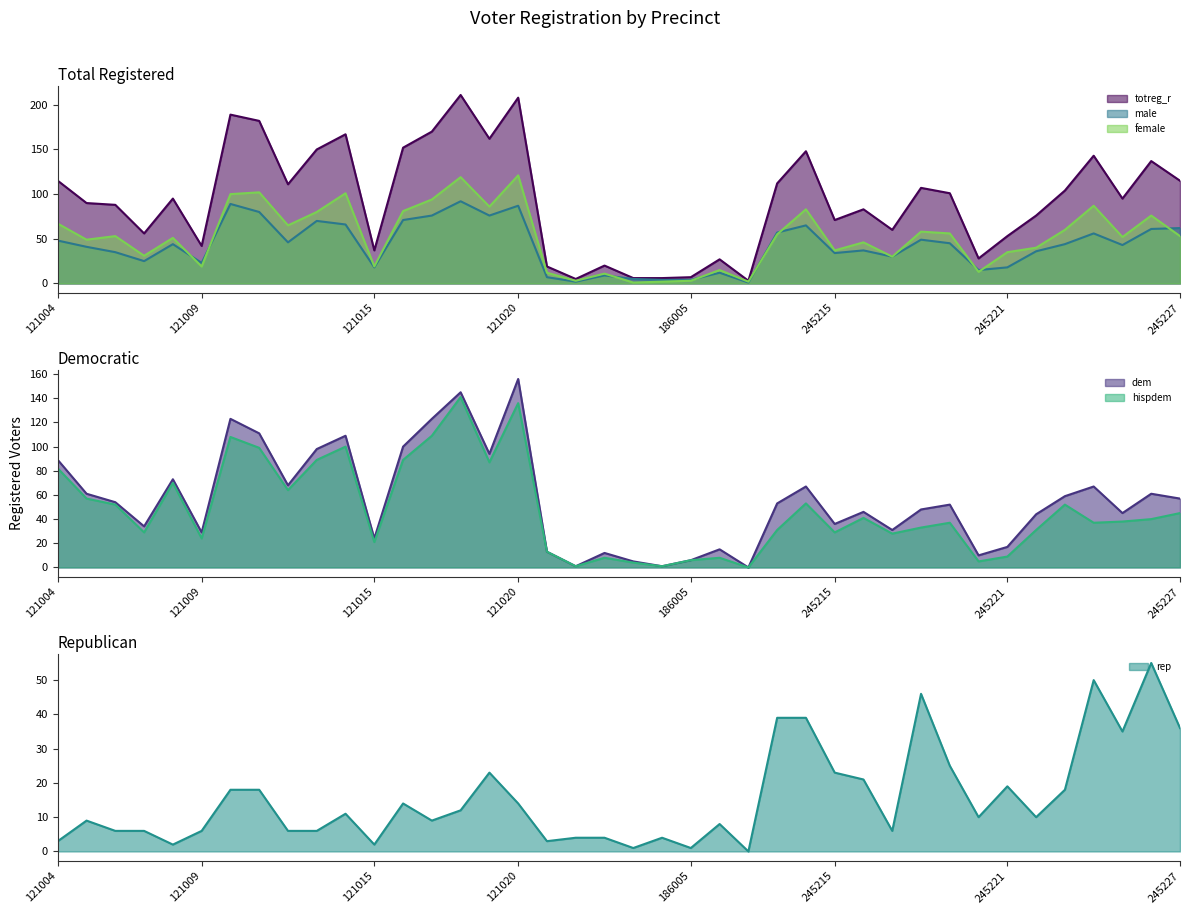

The value of rep at 186005 is 1. True or false?

True